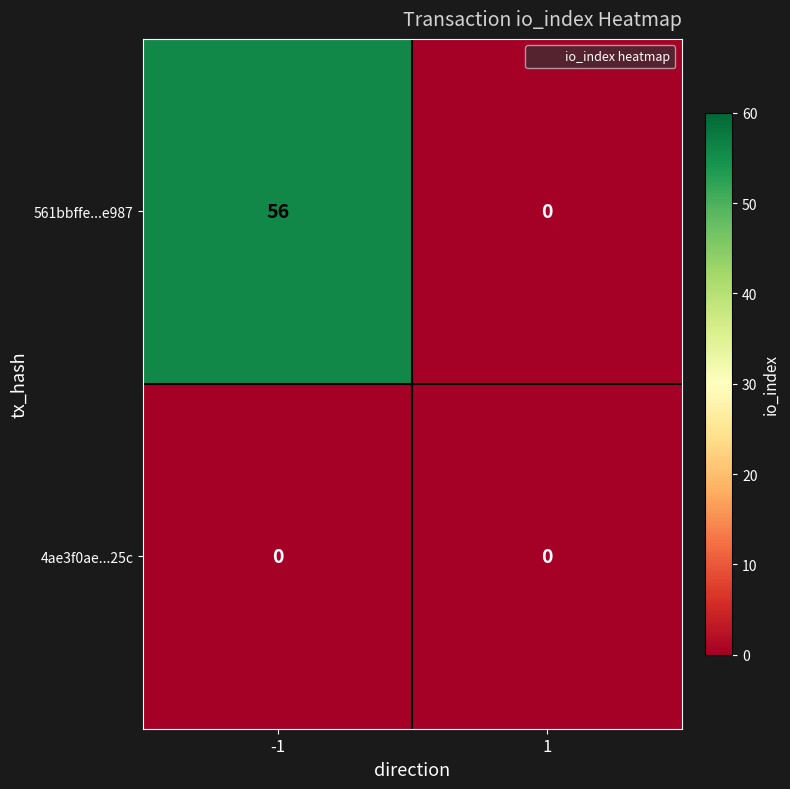

The 561bbffe...e987 series shows 17 at -1. True or false?

False